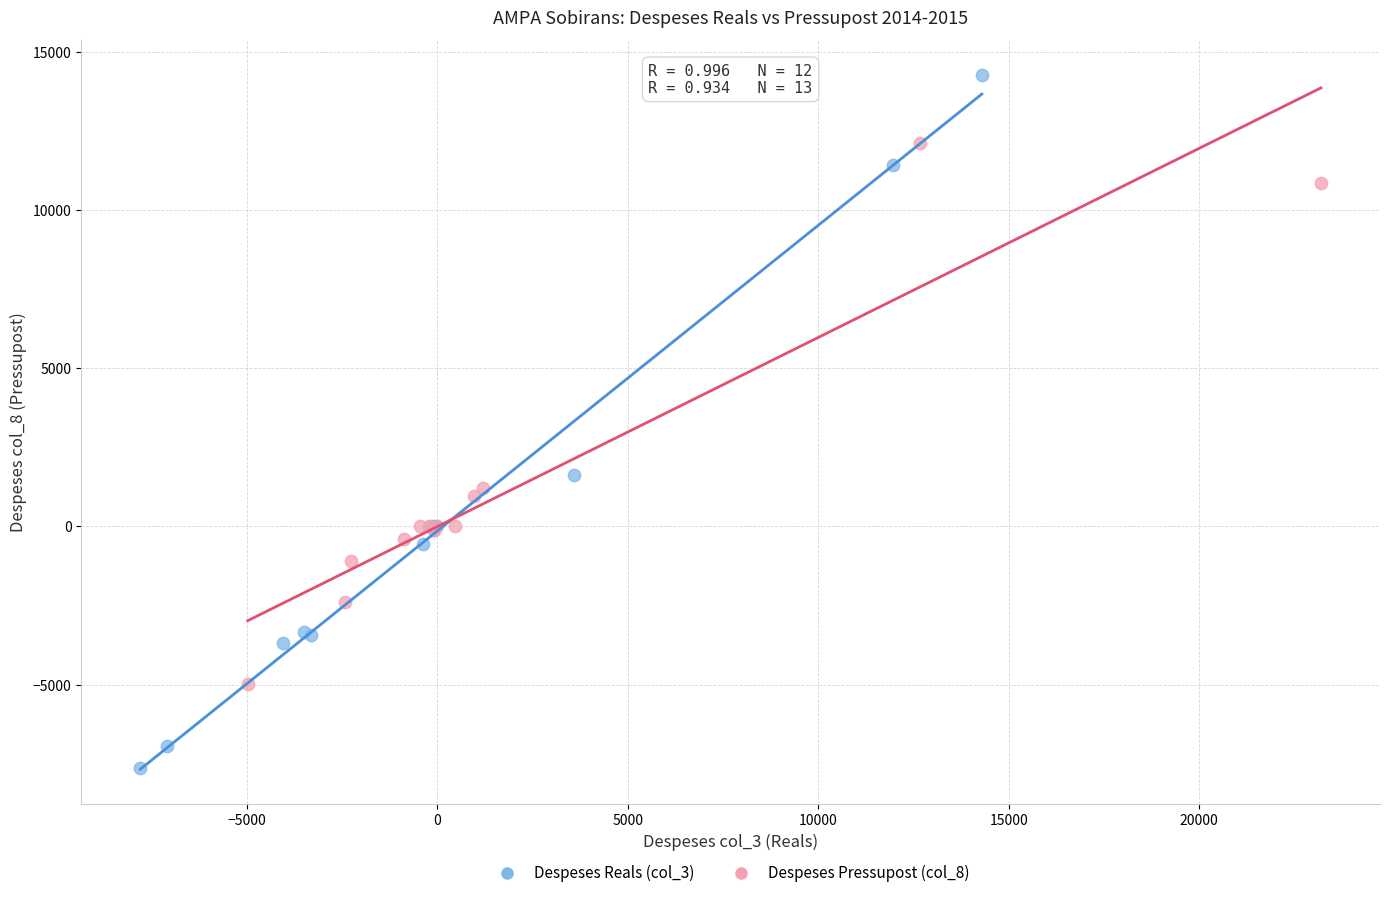

What are all the series names shown in the legend?

Despeses Reals (col_3), Despeses Pressupost (col_8)